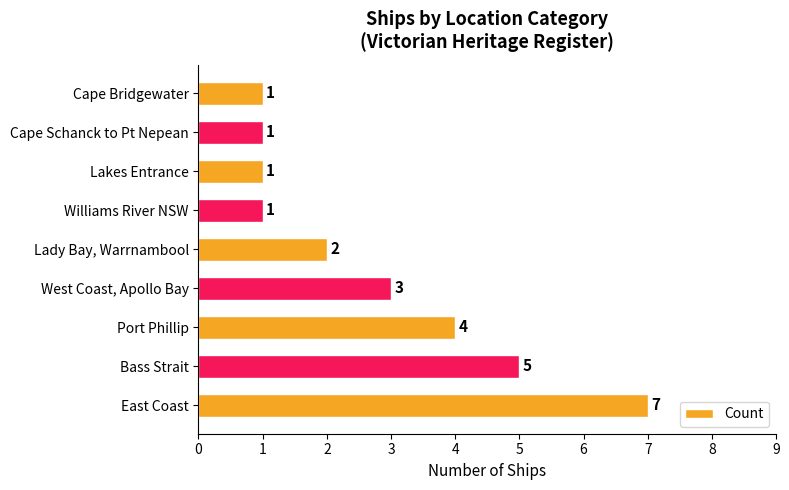

What is the difference between the maximum and second lowest values?

6